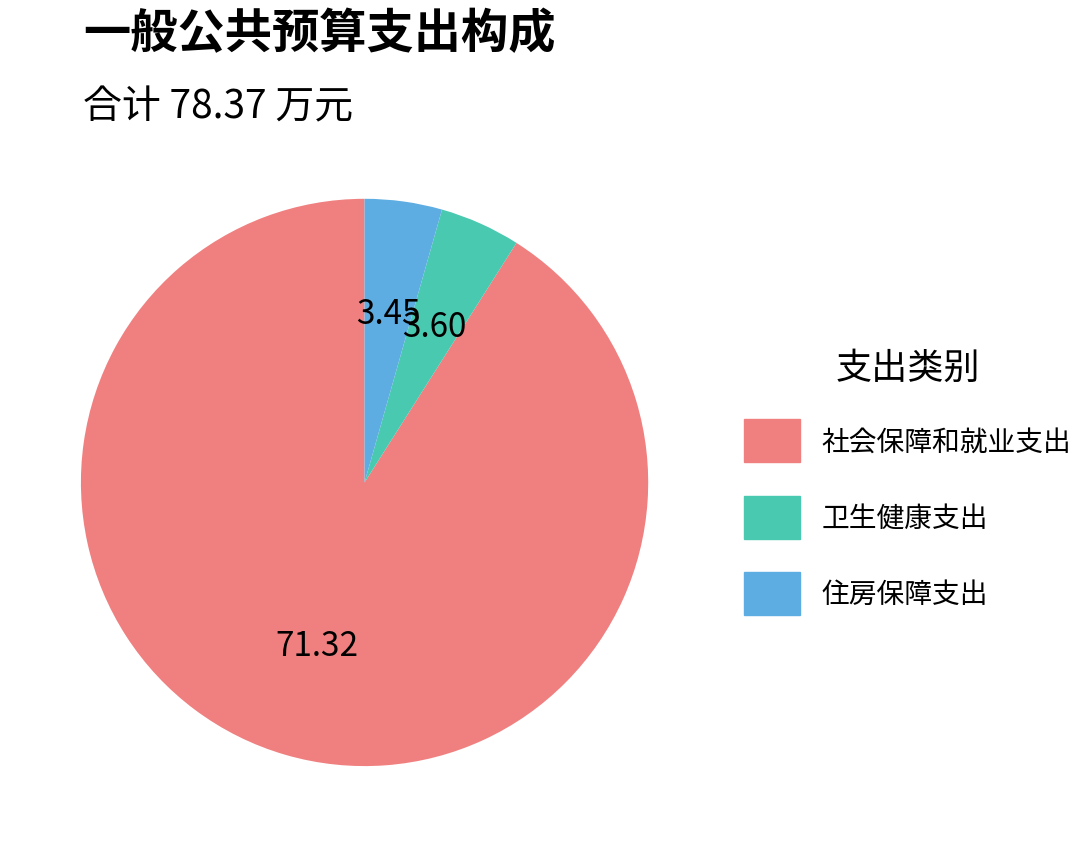

Between 社会保障和就业支出 and 住房保障支出, which is larger?

社会保障和就业支出